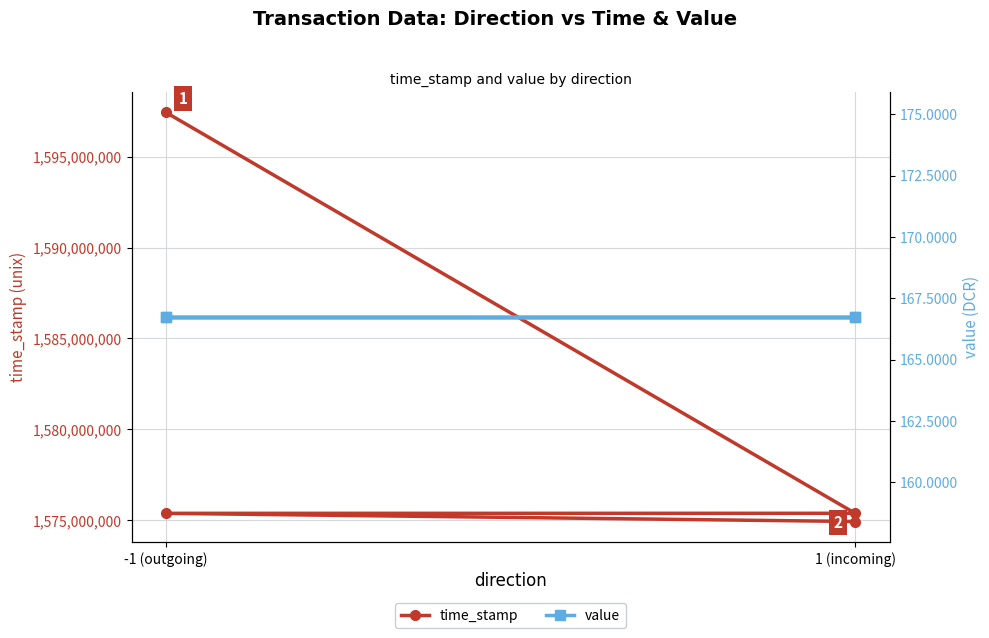

How many data points in time_stamp are above 1575391716?

1